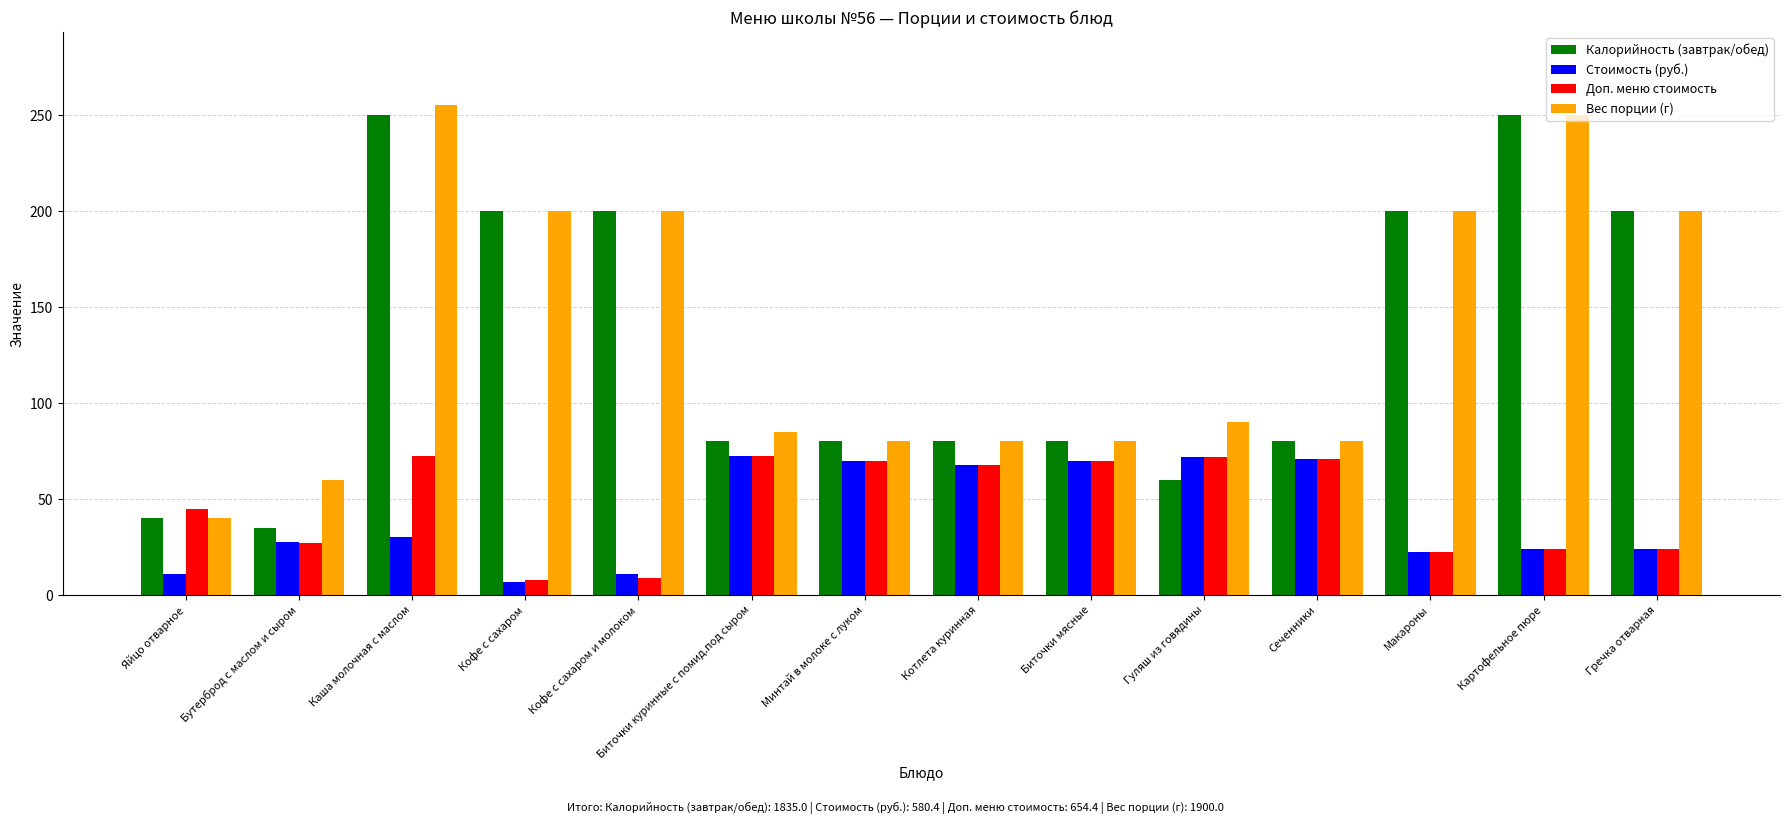

What value does the Доп. меню стоимость series have at Кофе с сахаром?

7.8